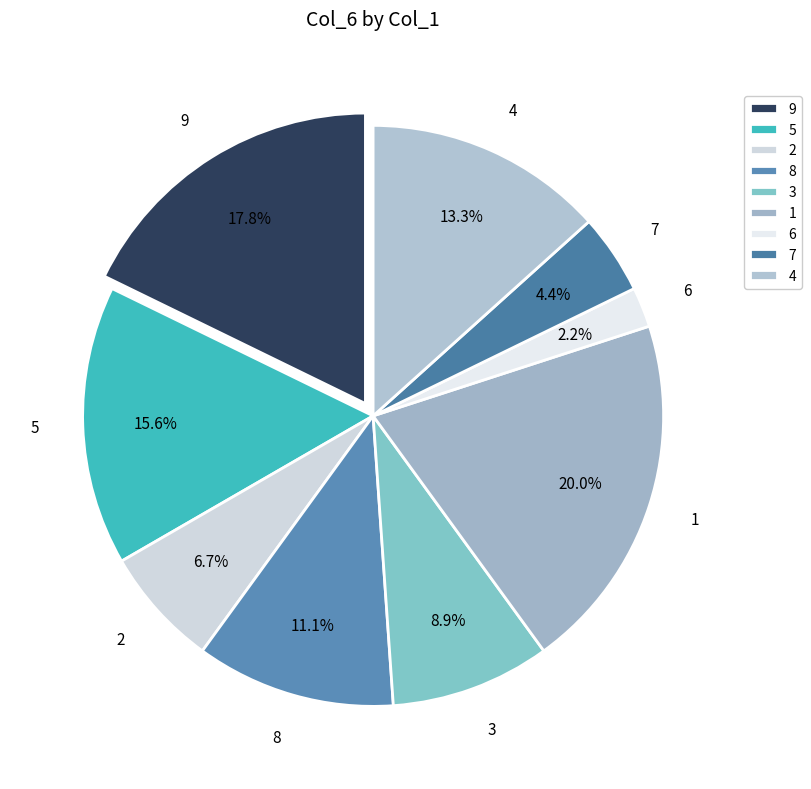

How many segments does this pie chart have?

9